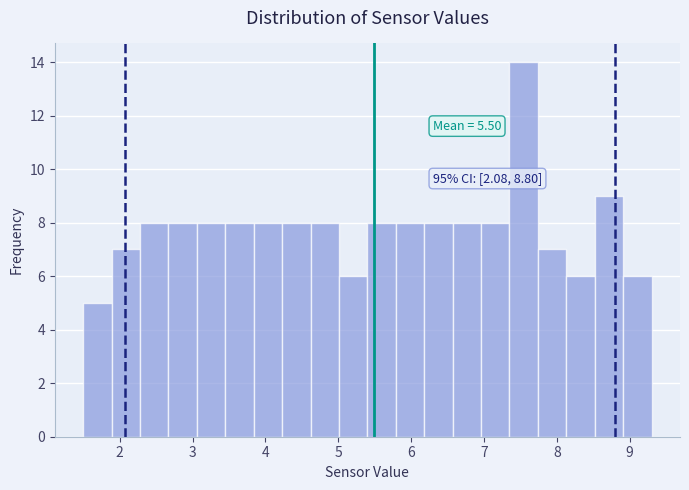

Around what value on the x-axis is the tallest bar? Give the approximate position of its centre, as read against the axis.

7.5